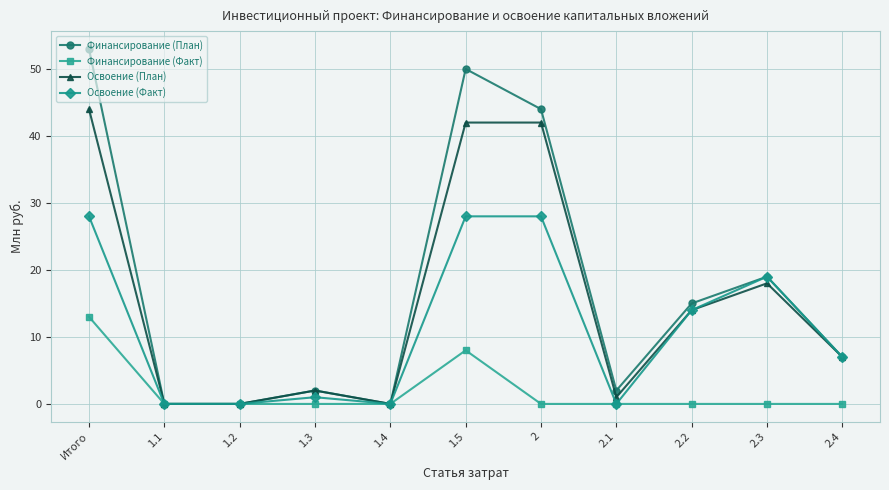

At how many categories does at least one series exceed 49?

2